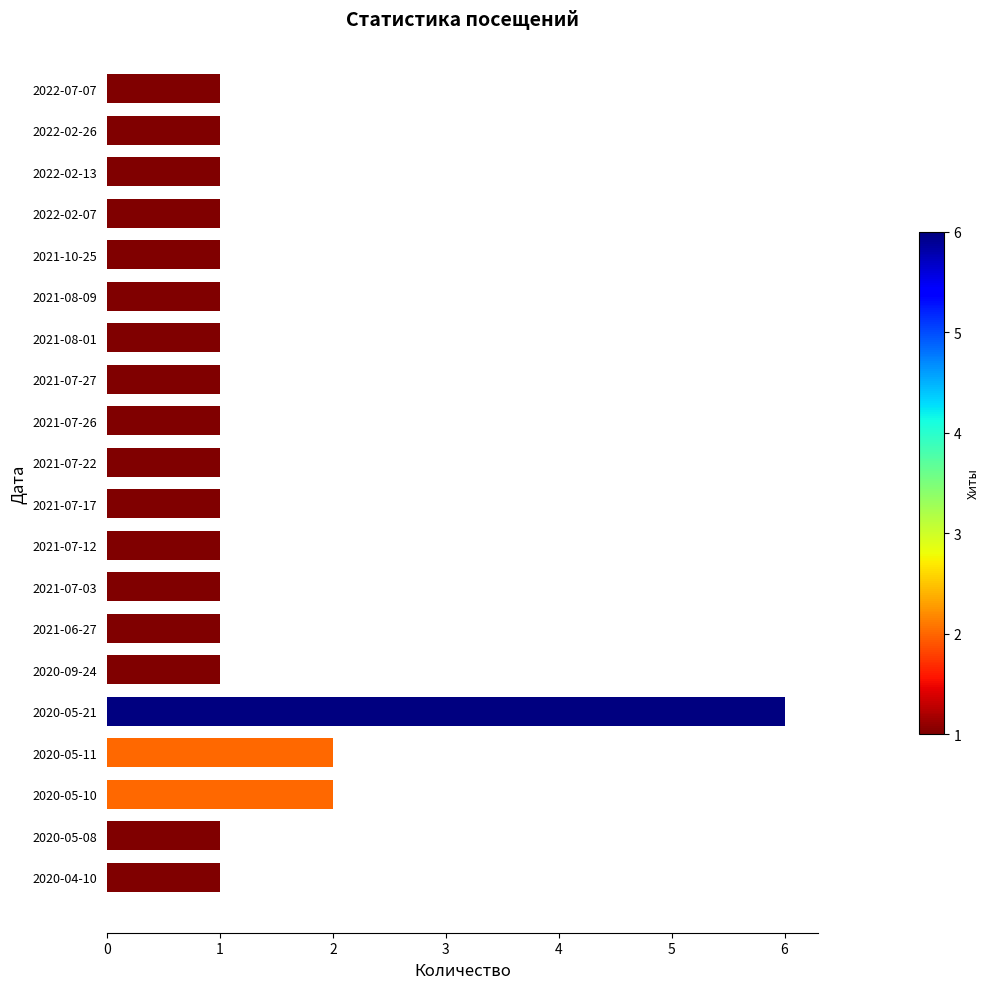

What is the average value?

1